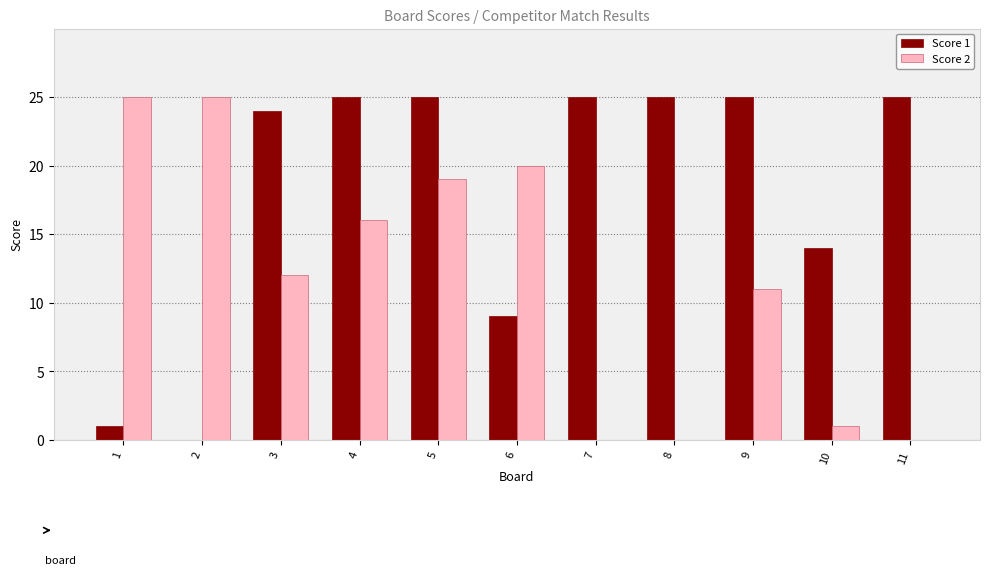

Between 4 and 11, which series saw the biggest shift?

Score 2